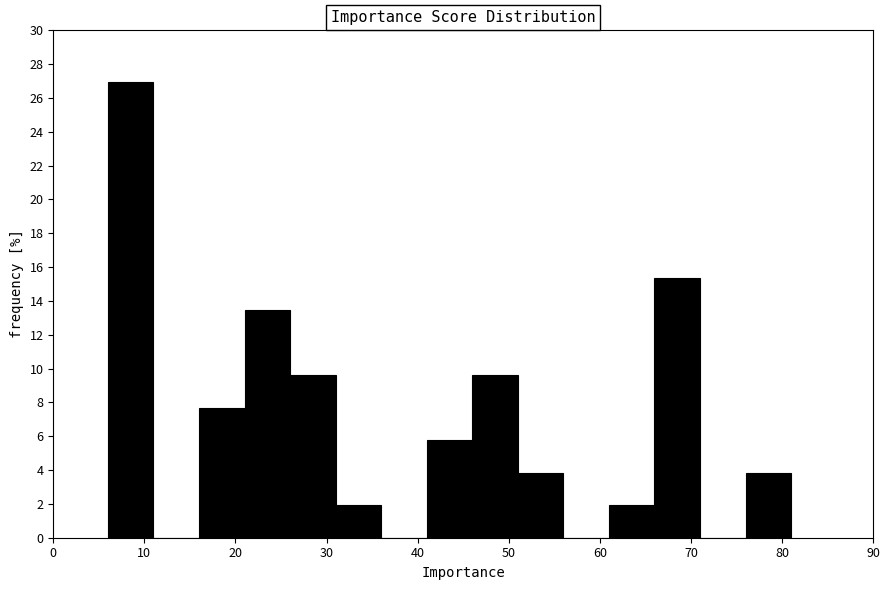

Reading left to right, list every bar in this chart as the range it spans on the x-axis followed by its height. The values are not printed on the chart, so give them approximately, as read against the axis.

6 to 11: 27.0
11 to 16: 0
16 to 21: 7.6
21 to 26: 13.4
26 to 31: 9.6
31 to 36: 2.0
36 to 41: 0
41 to 46: 5.8
46 to 51: 9.6
51 to 56: 3.8
56 to 61: 0
61 to 66: 2.0
66 to 71: 15.4
71 to 76: 0
76 to 81: 3.8